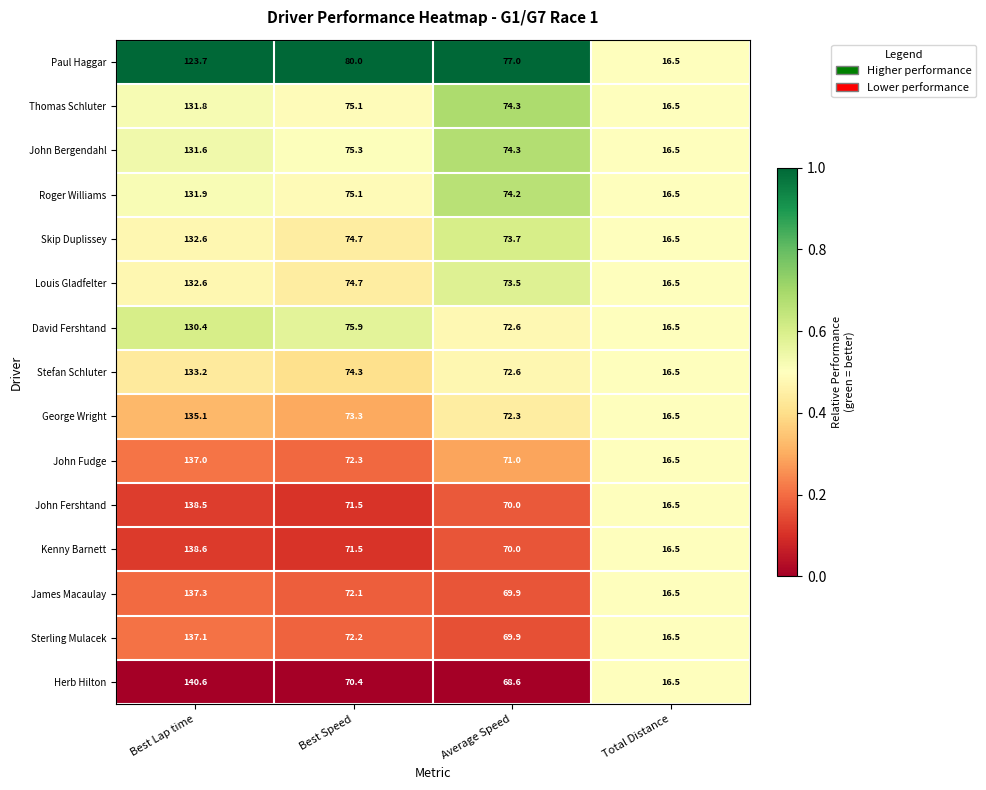

Which series changed the most between Best Speed and Average Speed?

David Fershtand